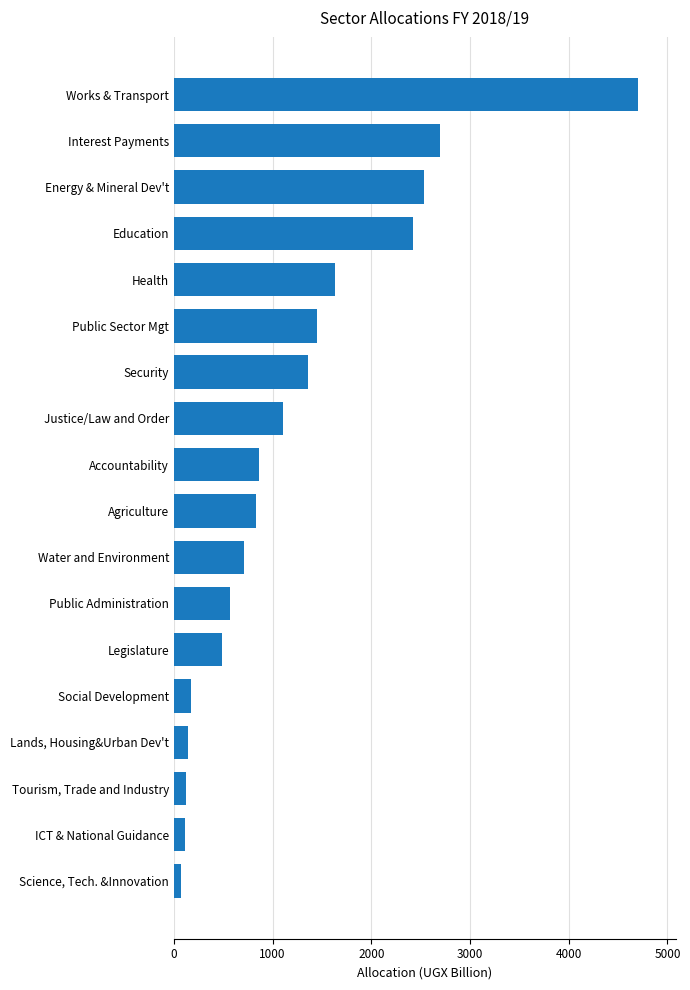

How many bars are there in total?

18